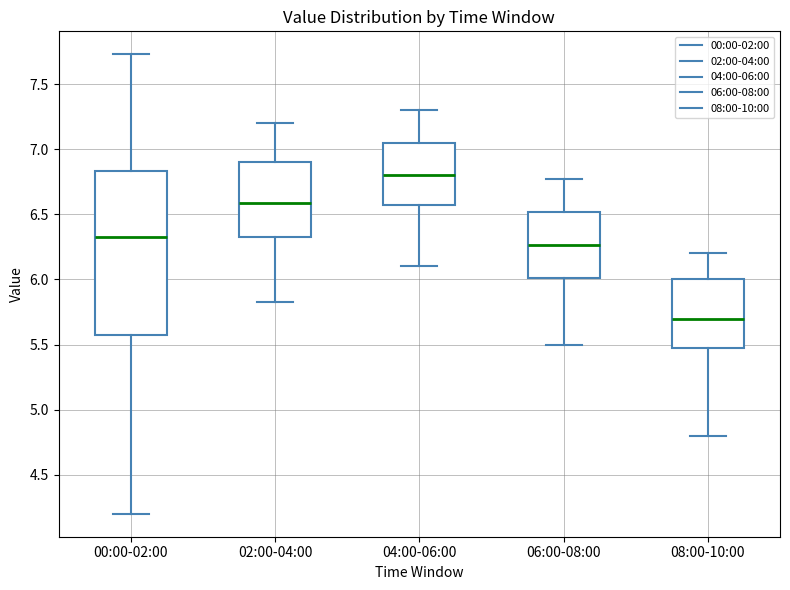

Which box has the lowest median line?

08:00-10:00